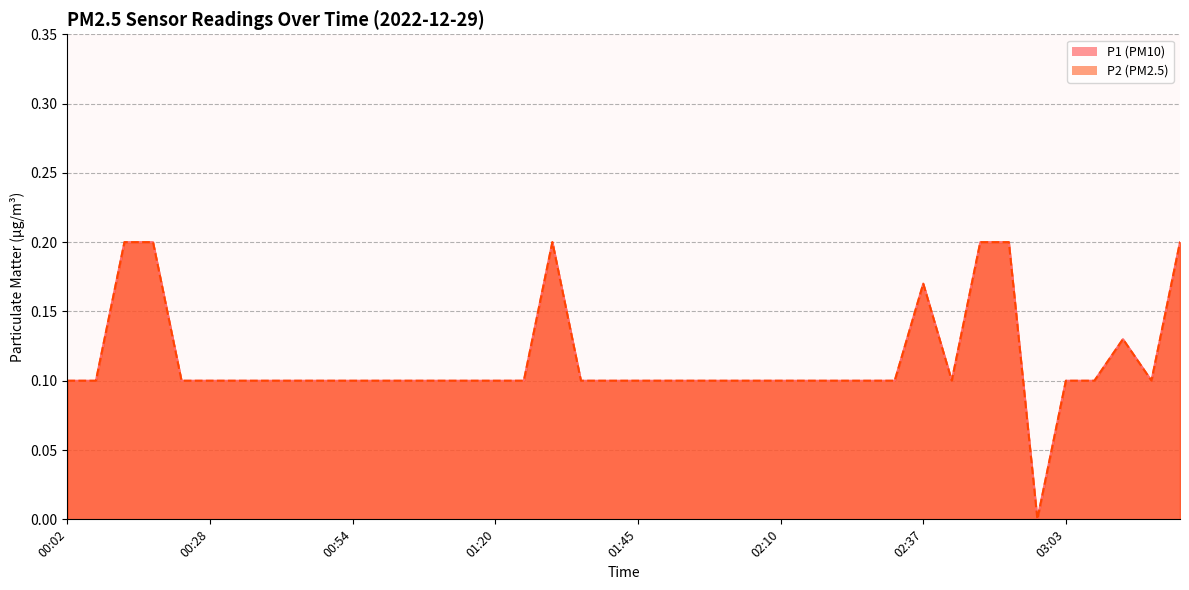

At which label is P1 closest to 0?

02:58